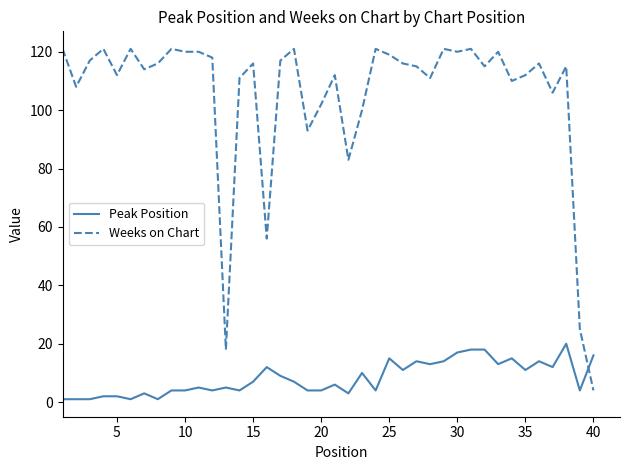

List the series in order of their peak value, highest first.

Weeks on Chart, Peak Position